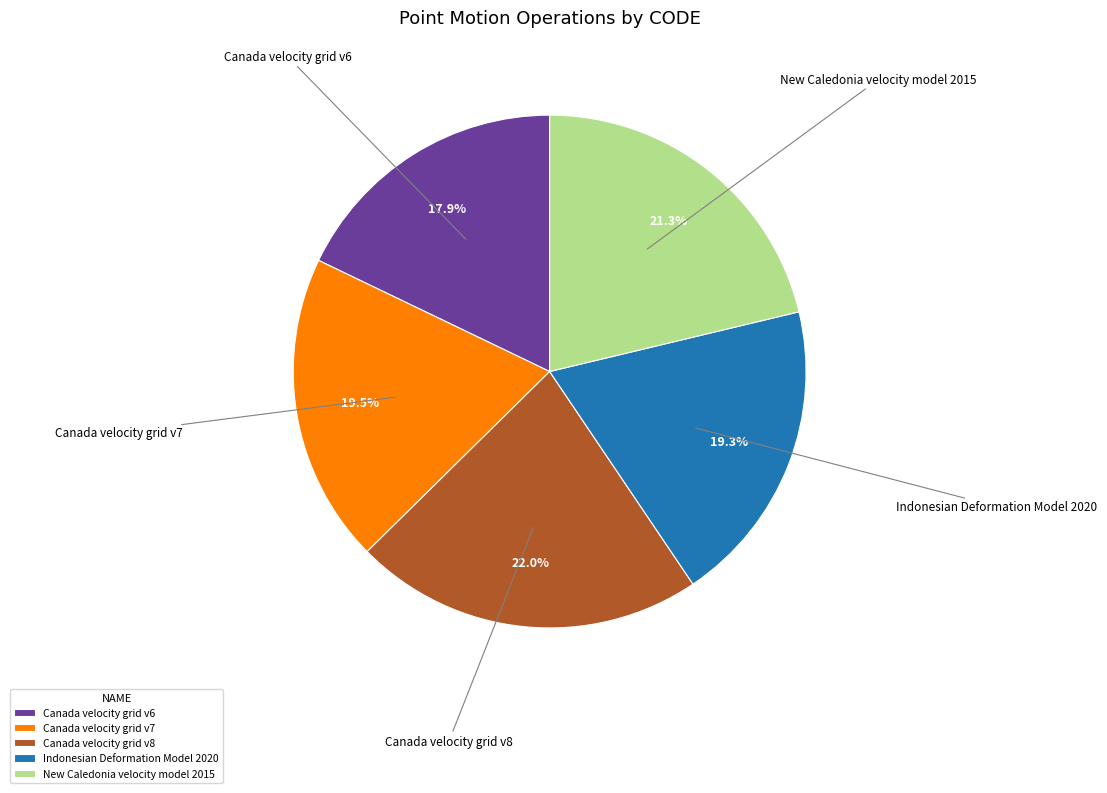

How many segments does this pie chart have?

5